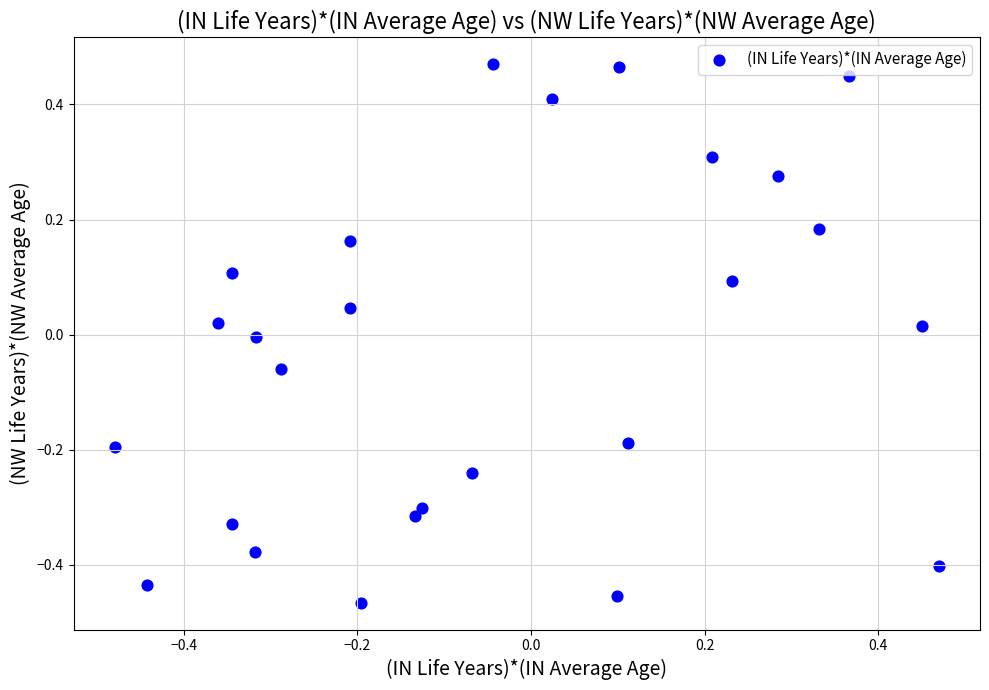

What is the range of X values (max minus min)?

0.9